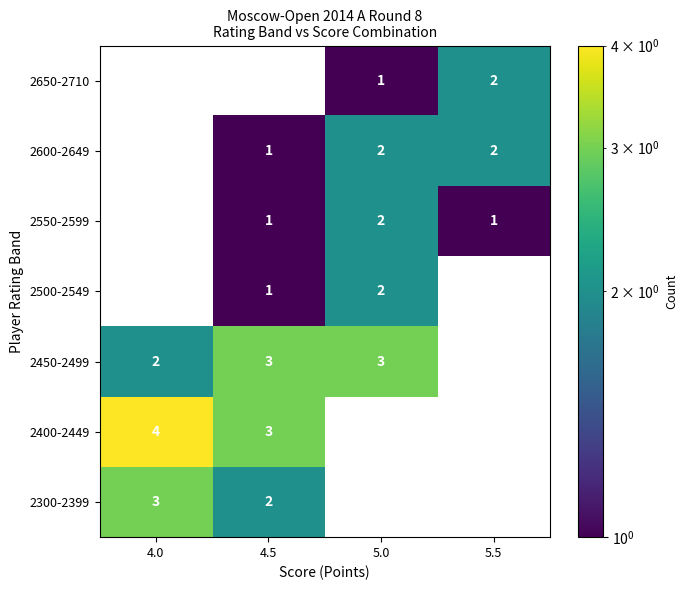

Which has a higher value, 5.0 or 4.0?

4.0